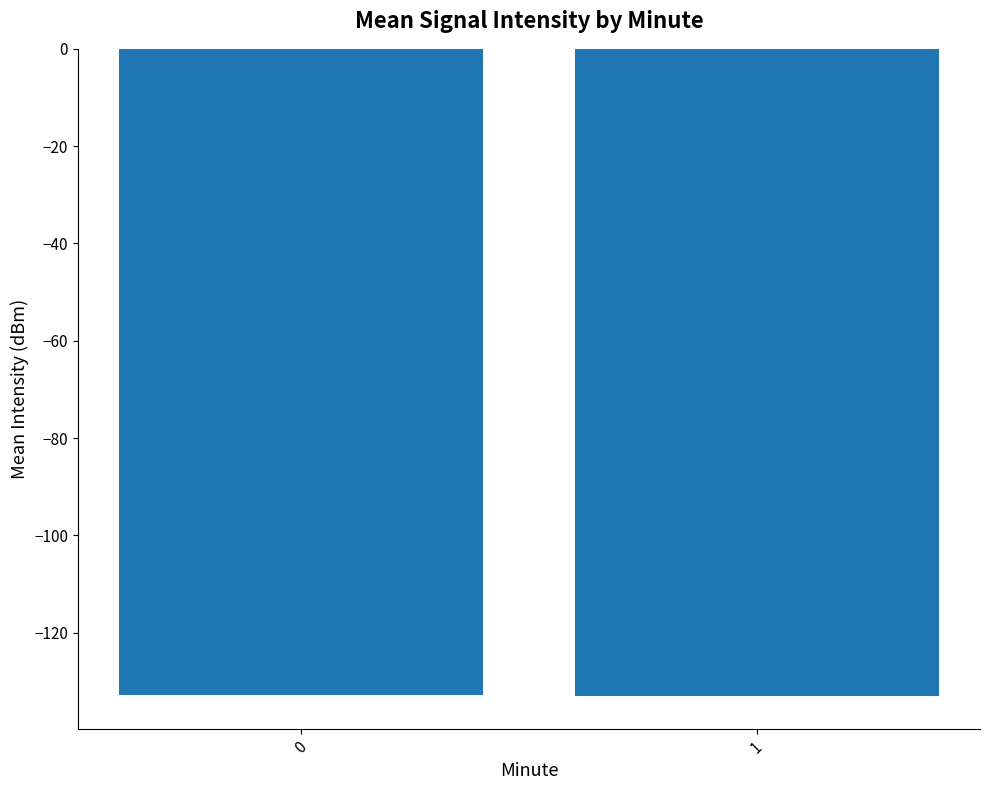

The value at 1 is -133.0. True or false?

True